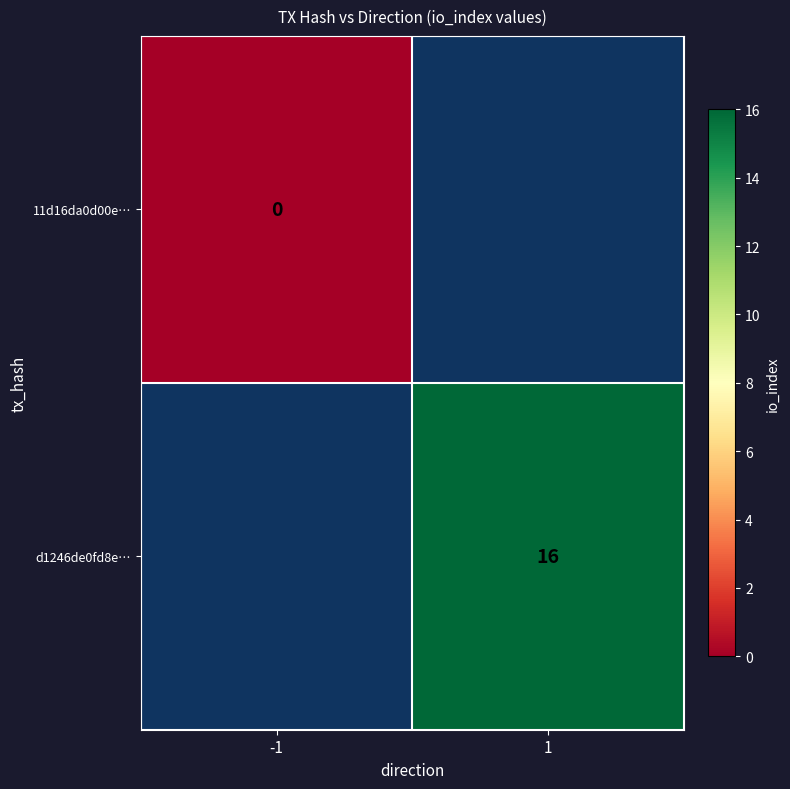

The value of d1246de0fd8e… at 1 is 16. True or false?

True